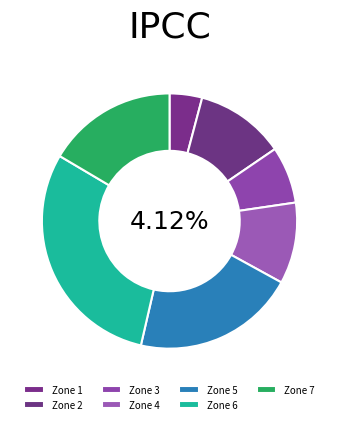

Does Zone 1 account for over 50% of the chart?

No